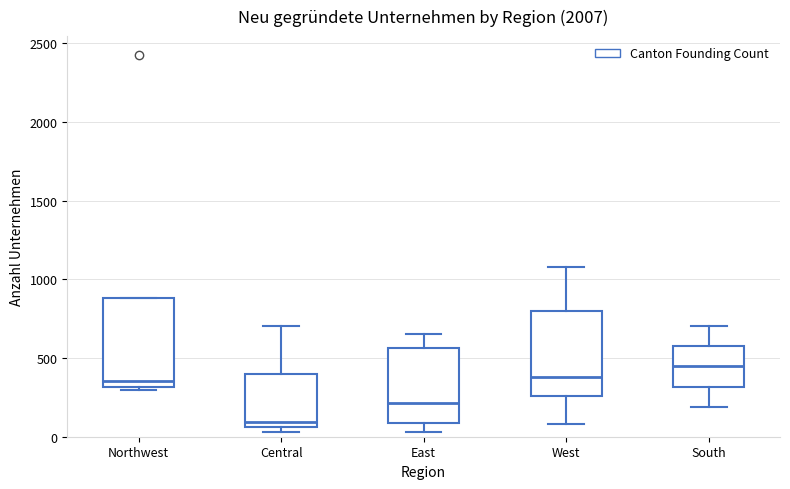

Which box's median line is the lowest?

Central